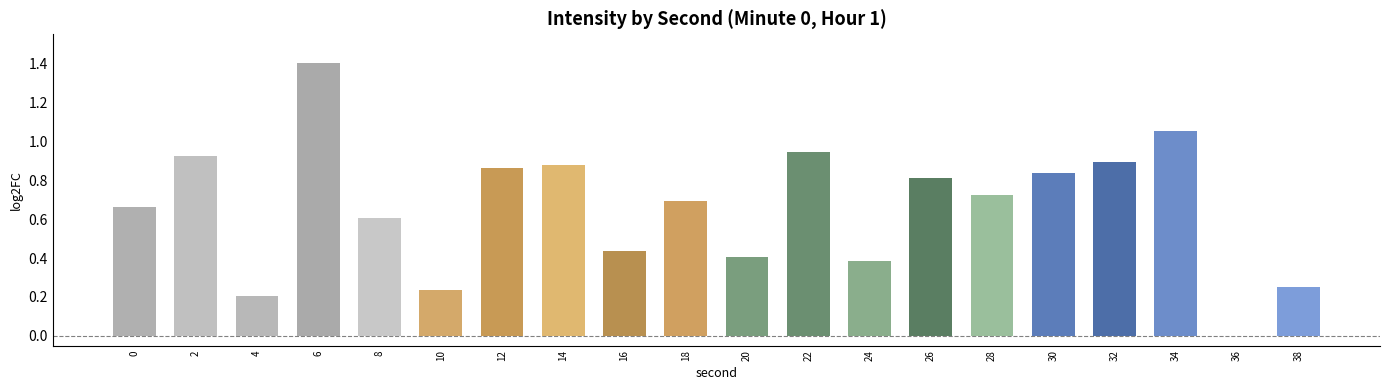

How many positive values are there?

19